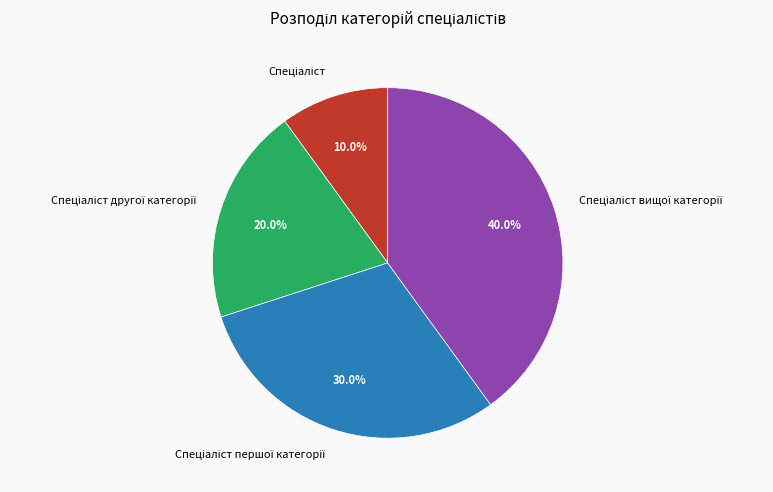

Is there any slice that represents more than half of the pie?

No